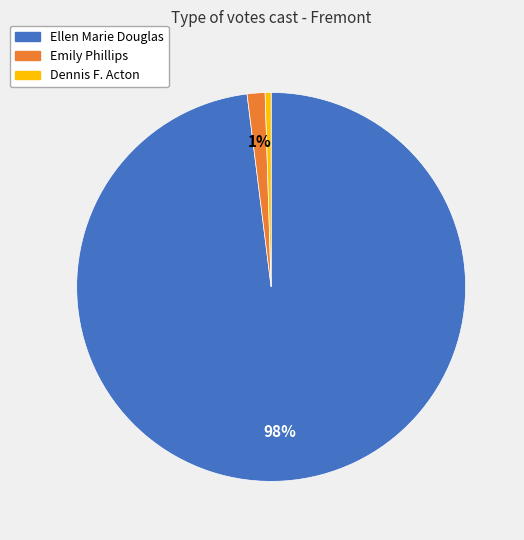

Is Ellen Marie Douglas the majority of the pie?

Yes